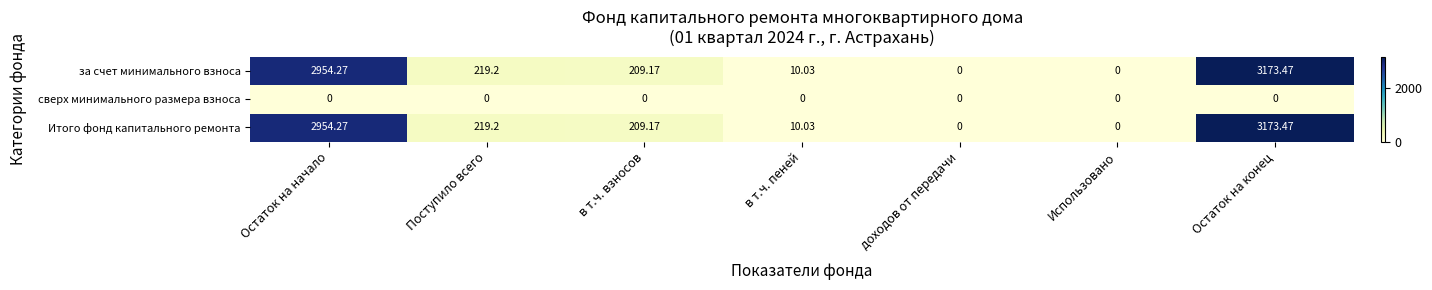

At which label does Итого фонд капитального ремонта reach its peak?

Остаток на конец